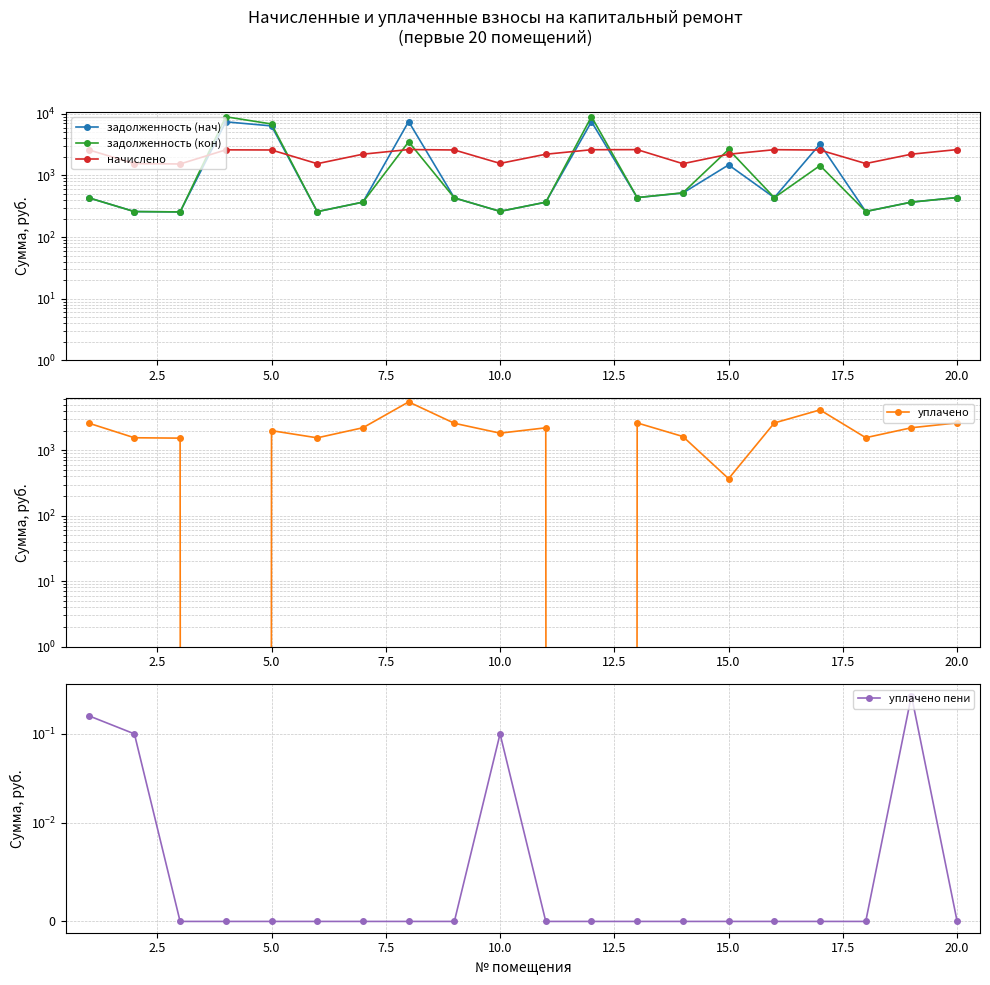

True or false: уплачено пени and задолженность (нач) cross at least once.

False